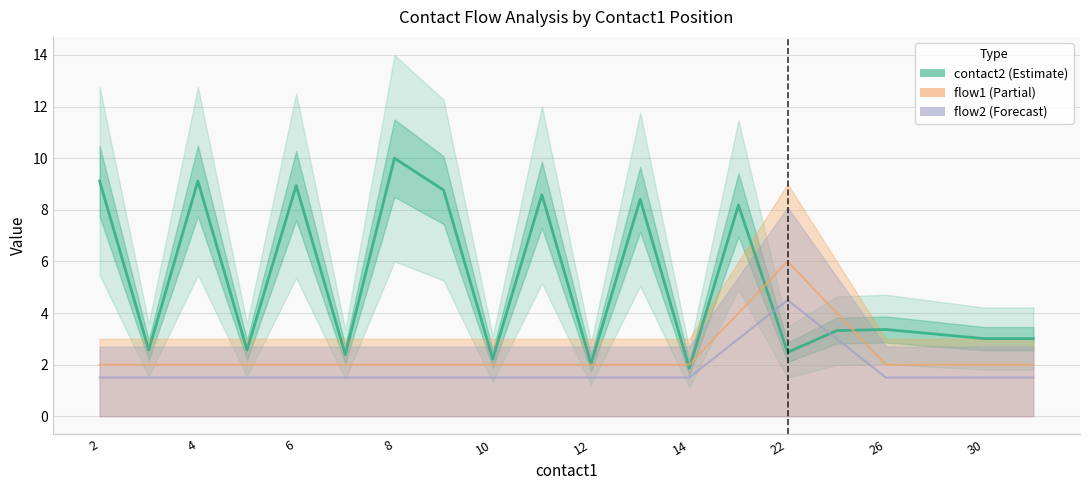

Does the chart have visible grid lines?

Yes